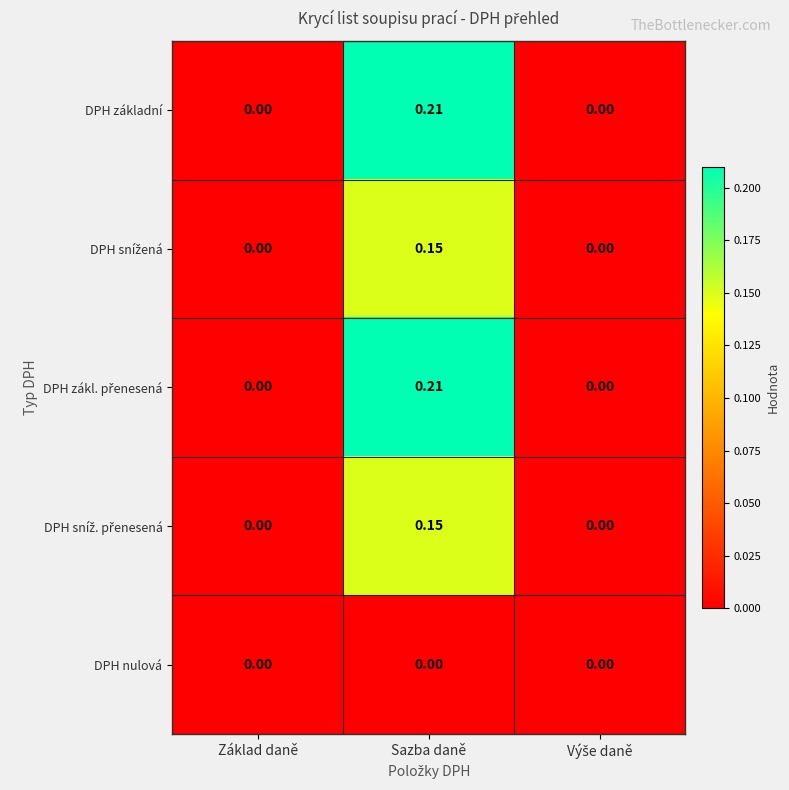

At which category is the sum across all series the highest?

Sazba daně